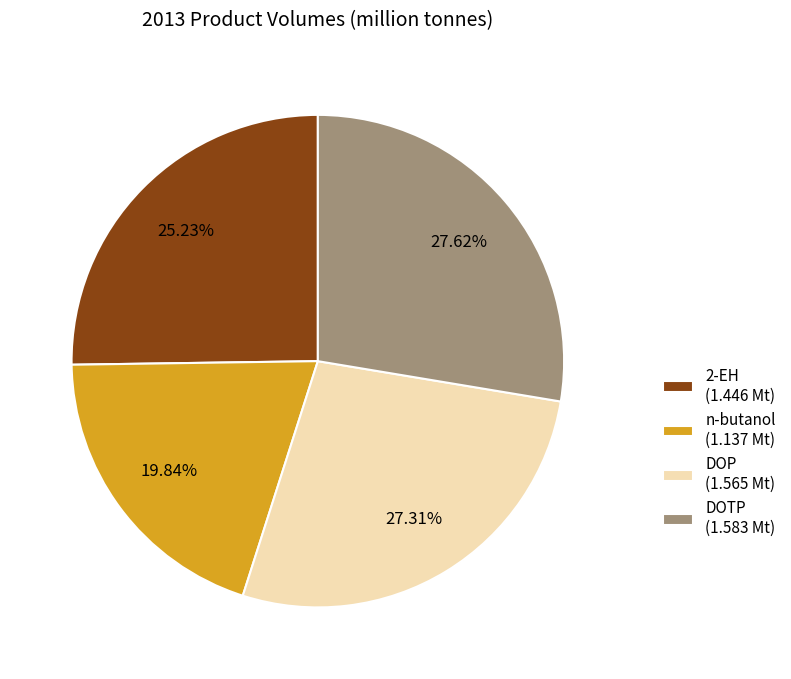

Count the number of slices in the pie.

4